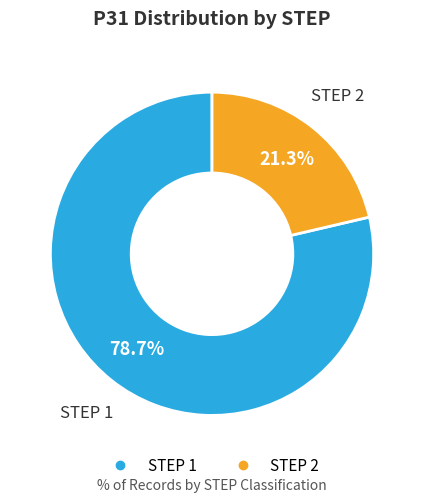

Does any single category account for the majority?

Yes